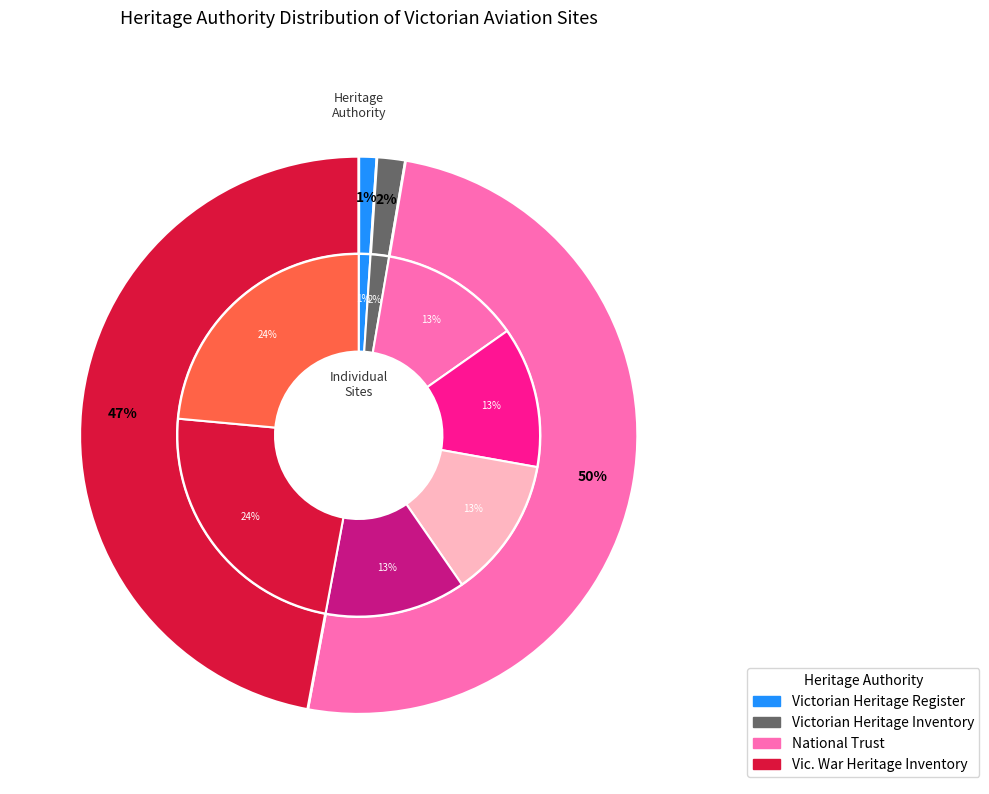

Is it true that RAAF LAVERTON 9 is 9% of the pie?

False